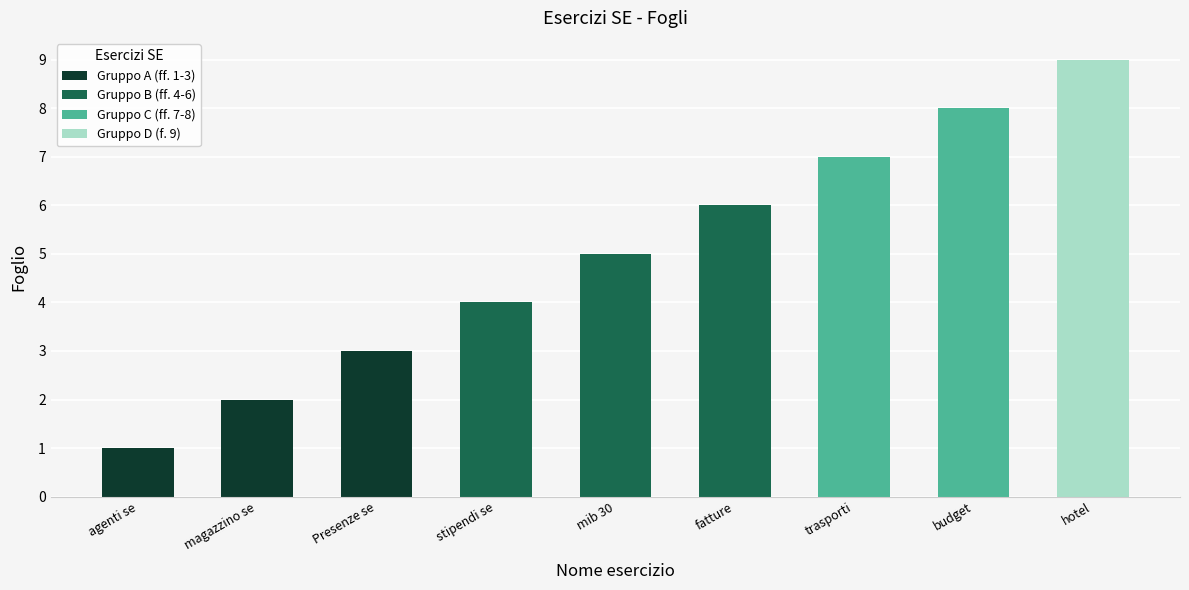

How many categories are shown in the chart?

9